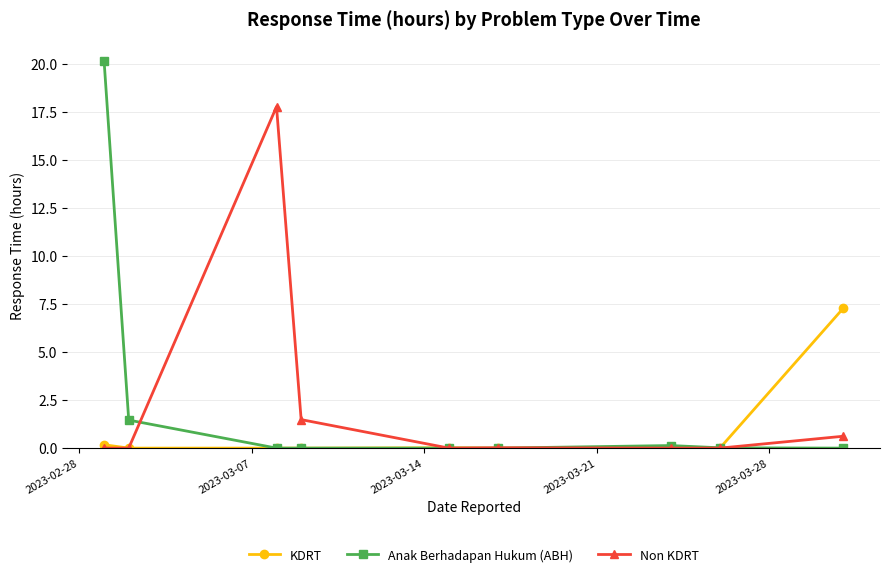

Which series has the largest range (max minus min)?

Anak Berhadapan Hukum (ABH)